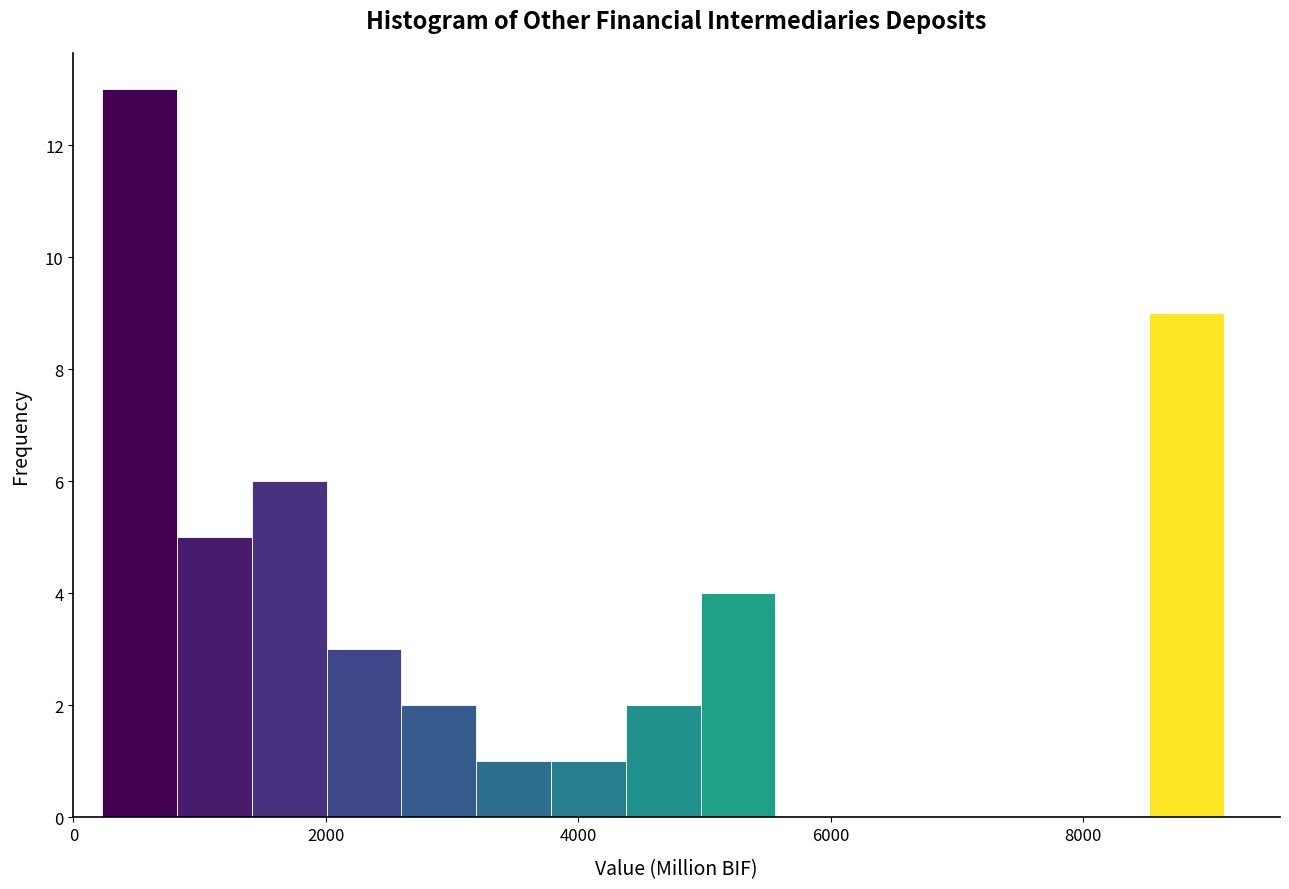

Around what value on the x-axis is the tallest bar? Give the approximate position of its centre, as read against the axis.

600